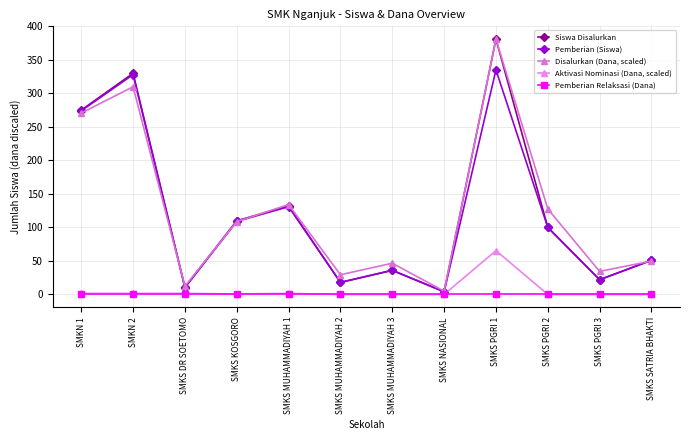

The value of Pemberian Relaksasi (Dana) at SMKN 2 is 0.0. True or false?

True